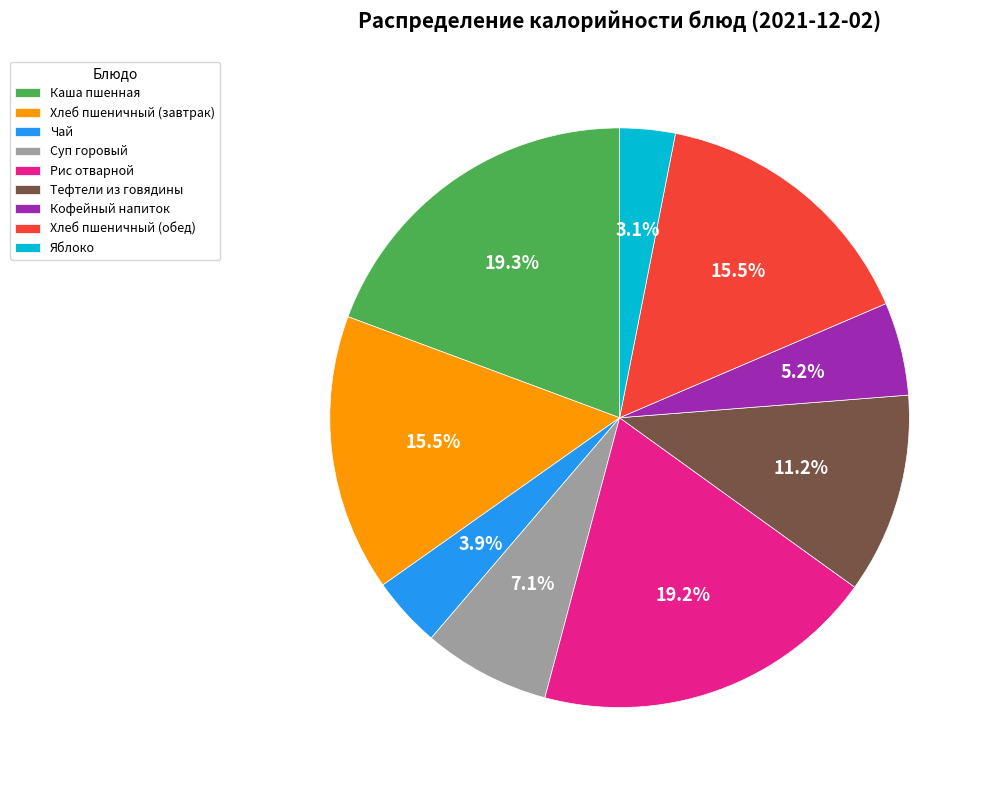

How many slices are in this pie chart?

9